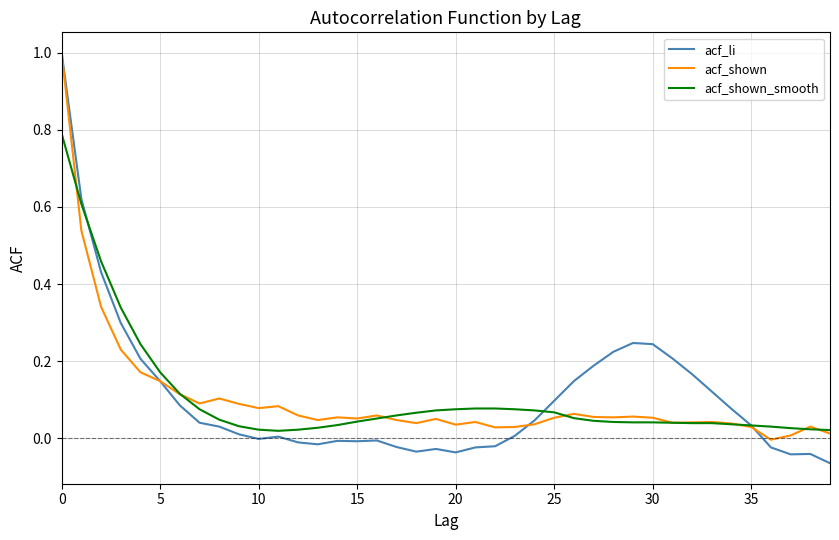

Which series has the largest range (max minus min)?

acf_li